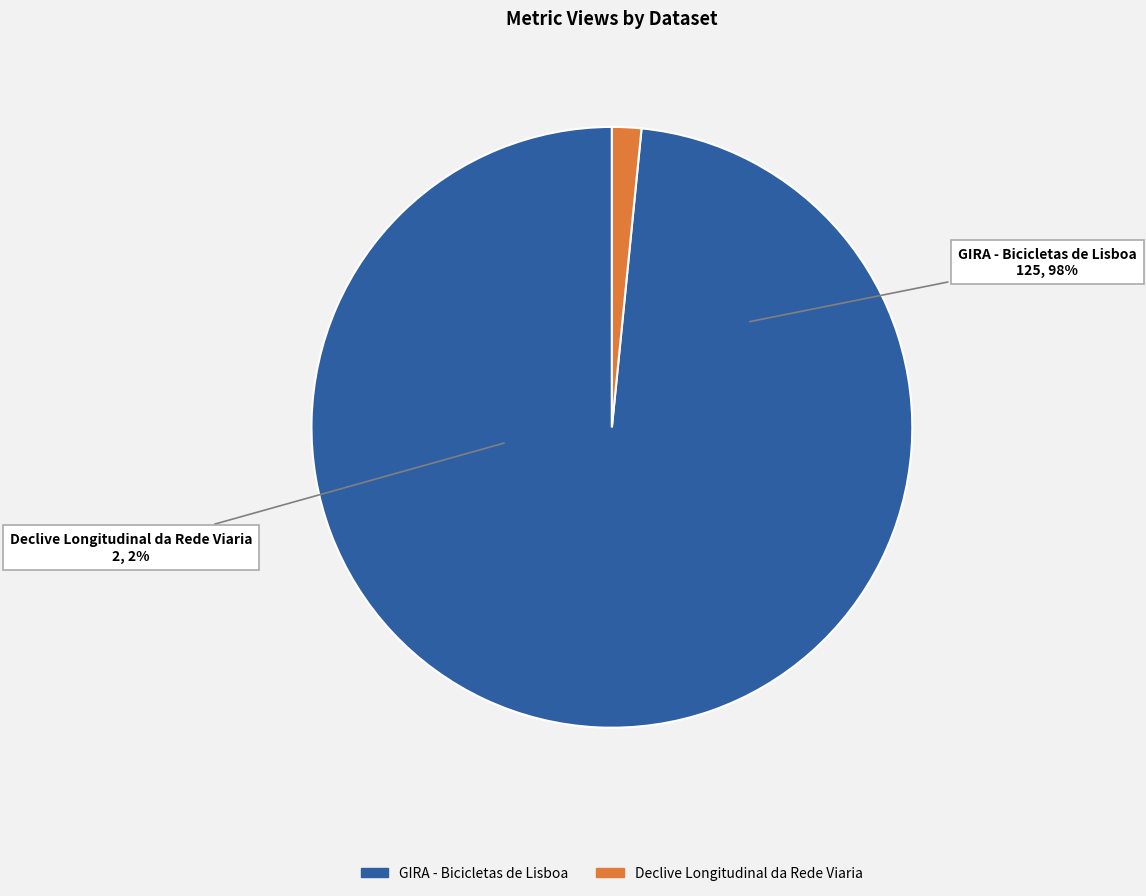

How many segments does this pie chart have?

2